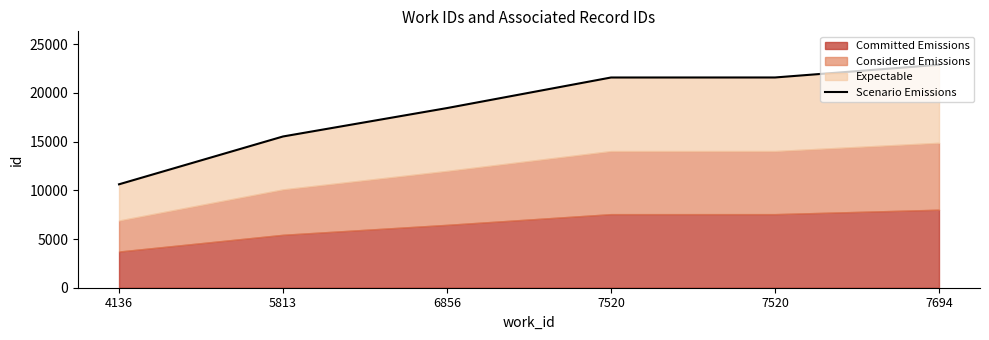

What is the difference between the second highest and minimum values?

10963